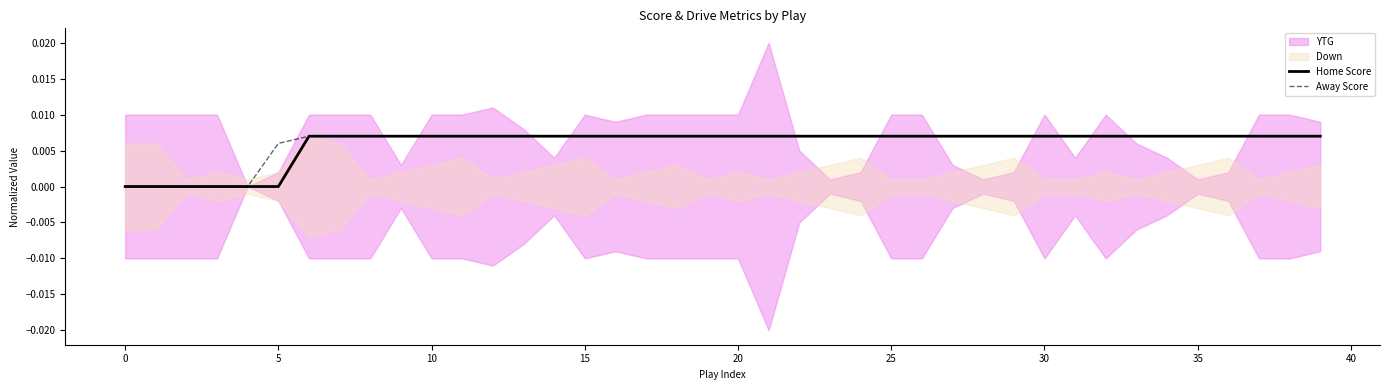

Which series has the largest total across all categories?

Away Score